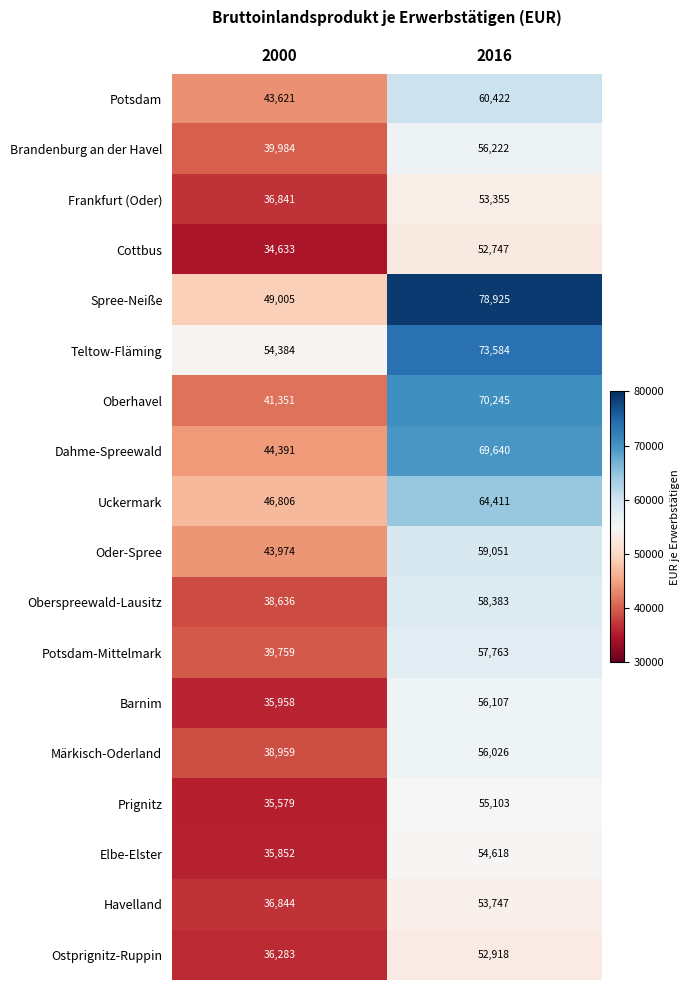

At which category is the sum across all series the highest?

2016